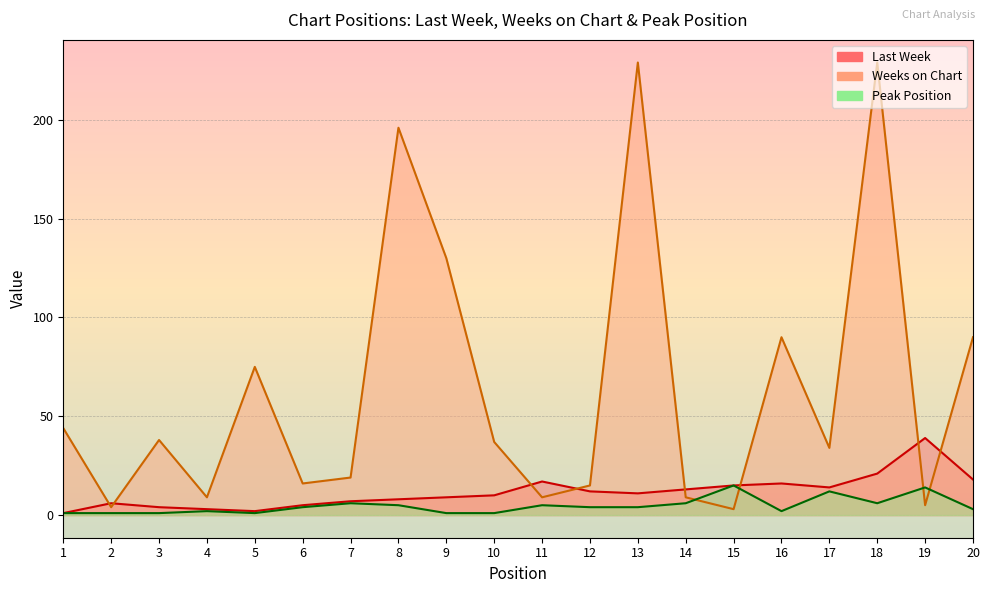

How many interior local valleys does the Weeks on Chart series have?

7